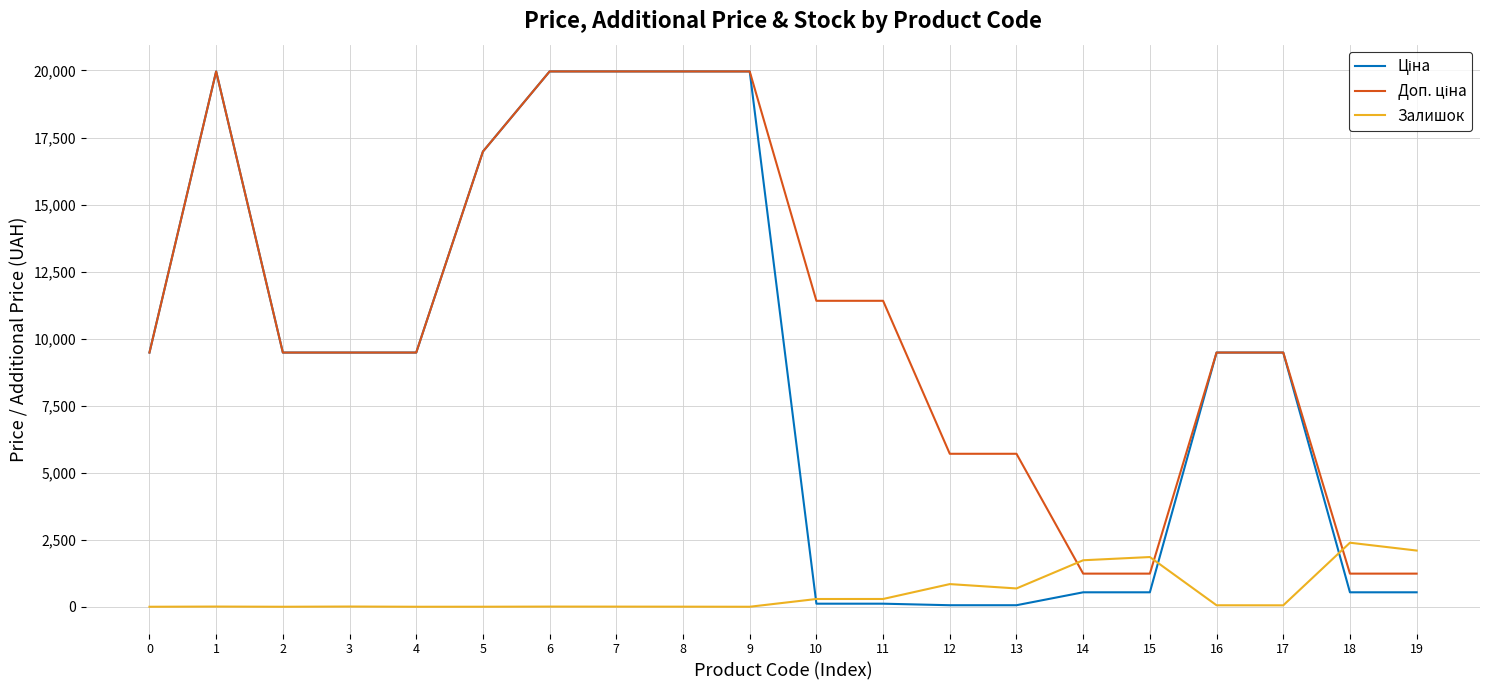

True or false: Залишок and Доп. ціна intersect in this chart.

True